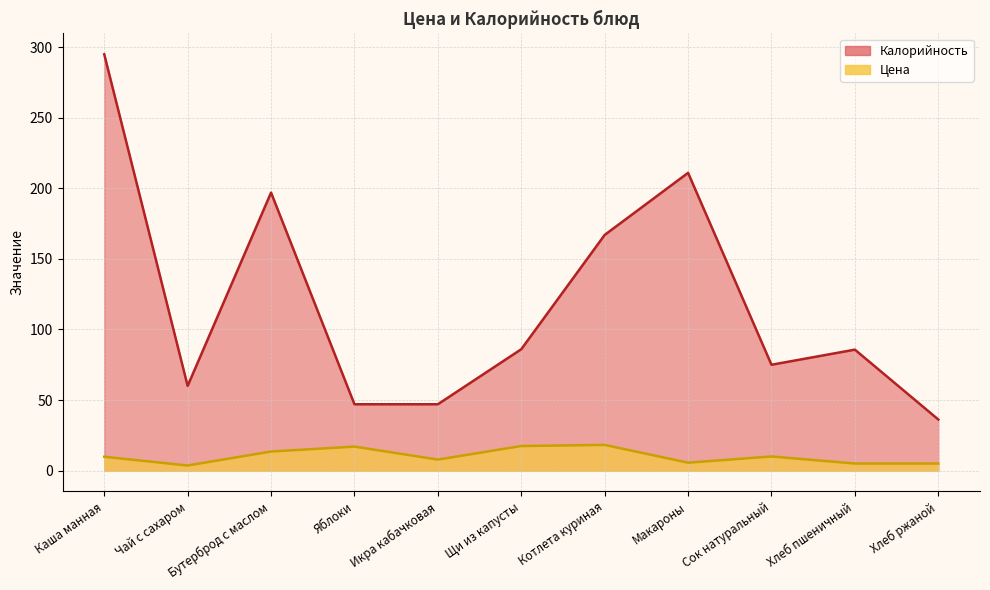

What is the sum of all Калорийность values?

1306.9